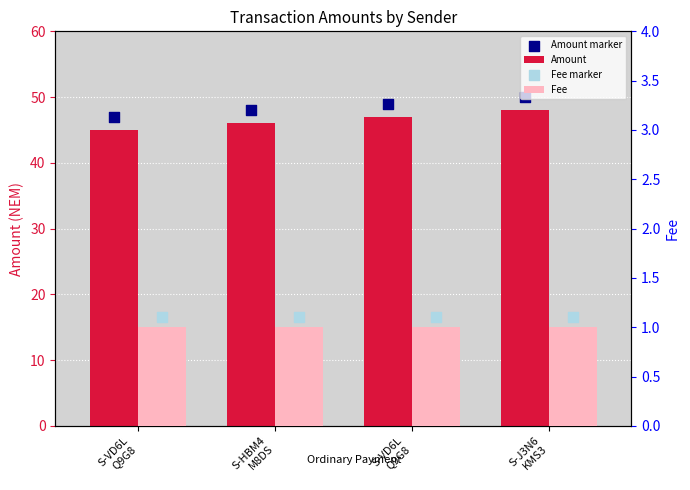

What are all the series names shown in the legend?

Amount, Amount marker, Fee, Fee marker